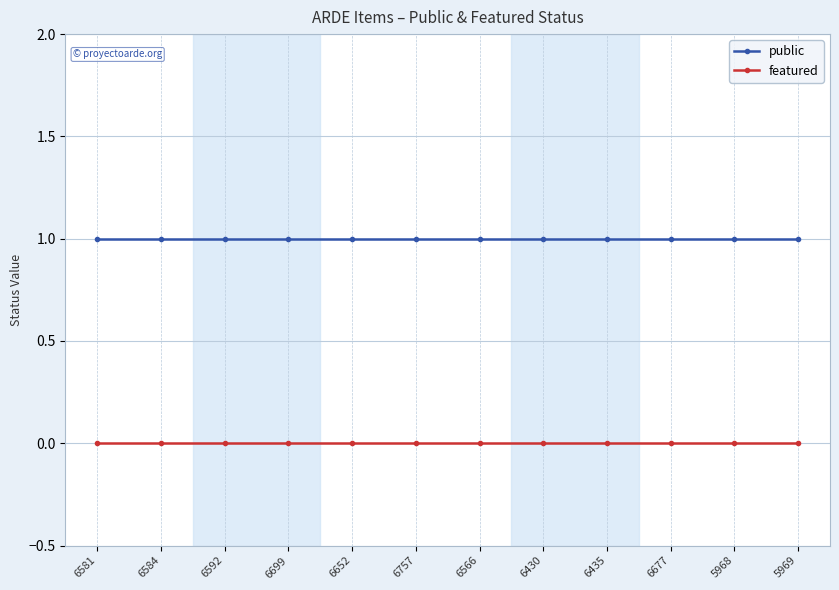

What is the label of the 6th point from the right?

6566